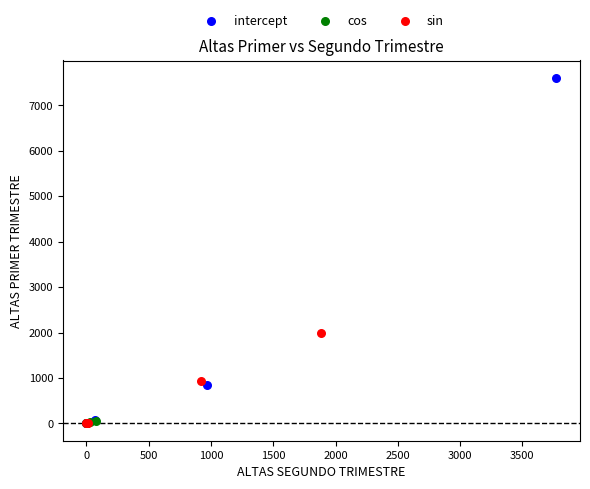

What are all the series names shown in the legend?

intercept, cos, sin